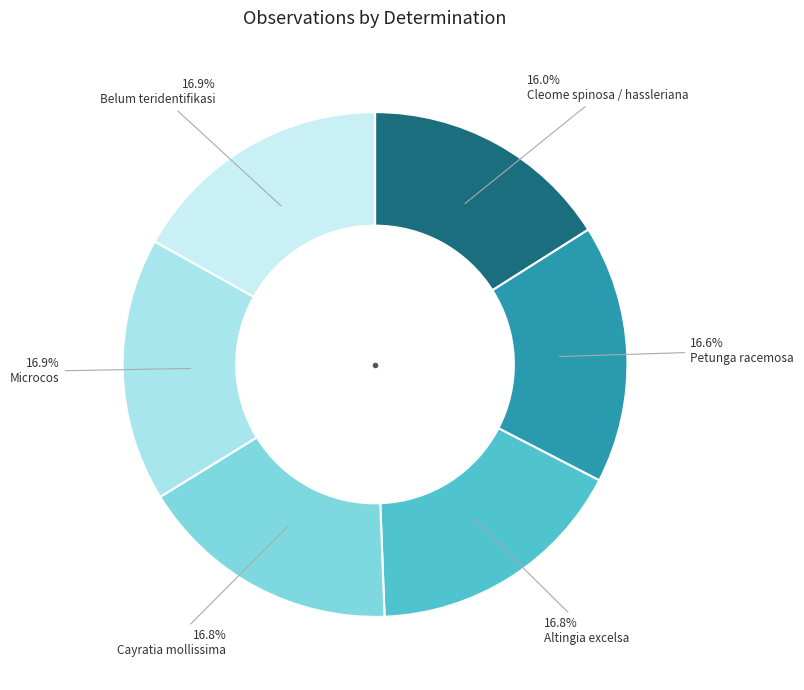

What is the largest slice in the pie chart?

Microcos